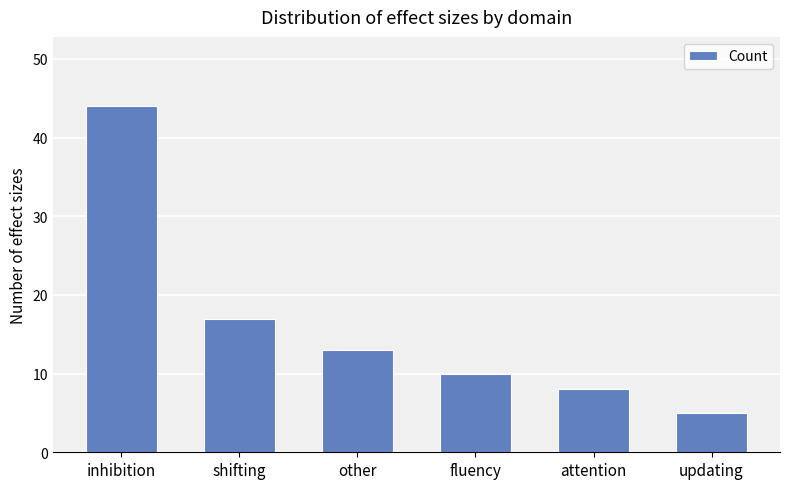

Count the number of data series in this chart.

1